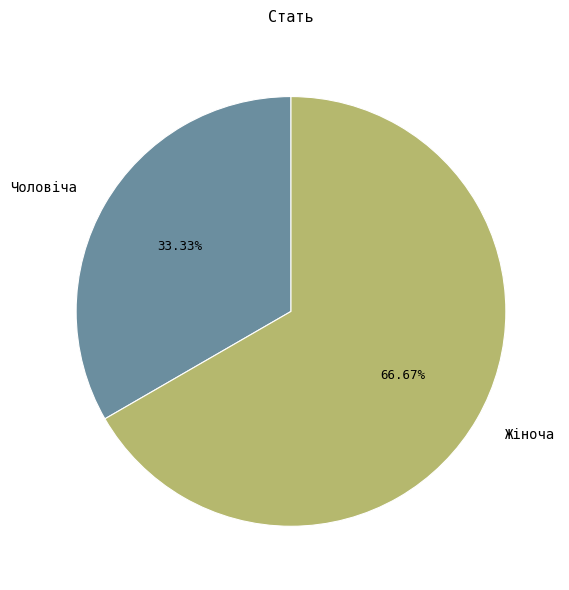

Does Чоловіча account for over 50% of the chart?

No